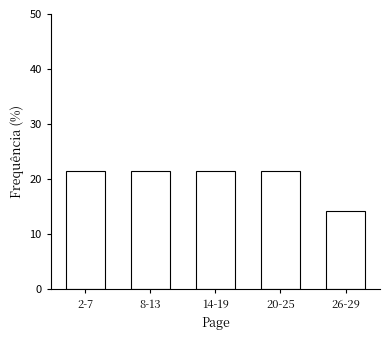

Reading right to left, what are all the values shown in this chart?

14.3	21.4	21.4	21.4	21.4